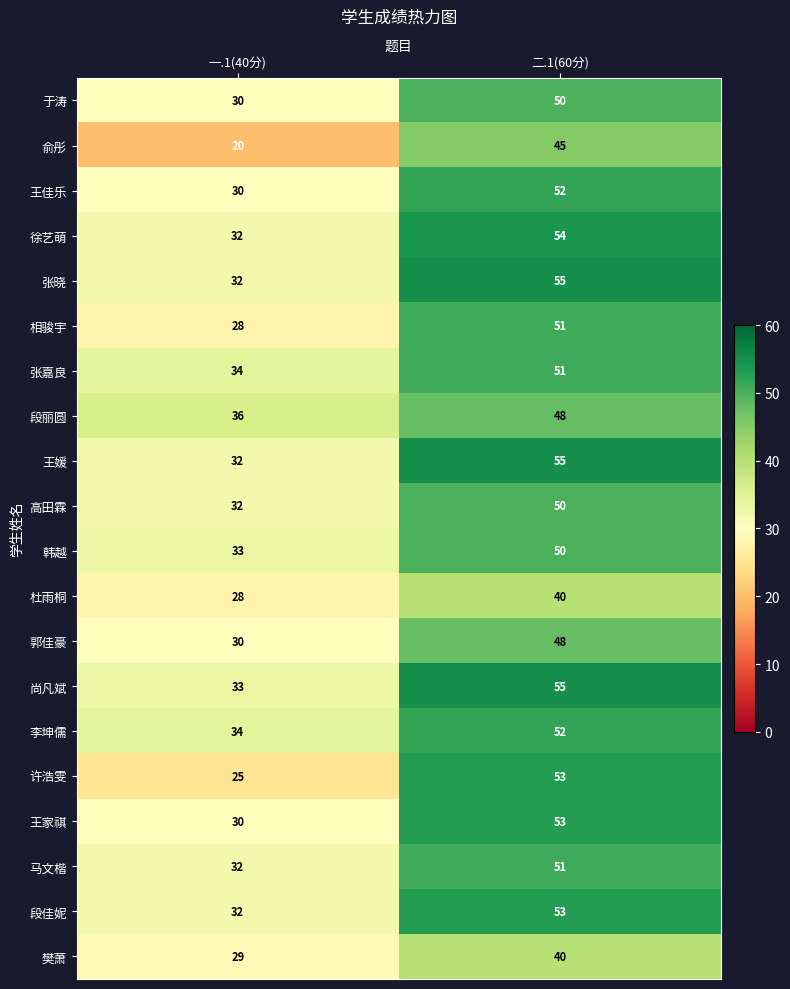

Which category has the lowest value across all series?

一.1(40分)